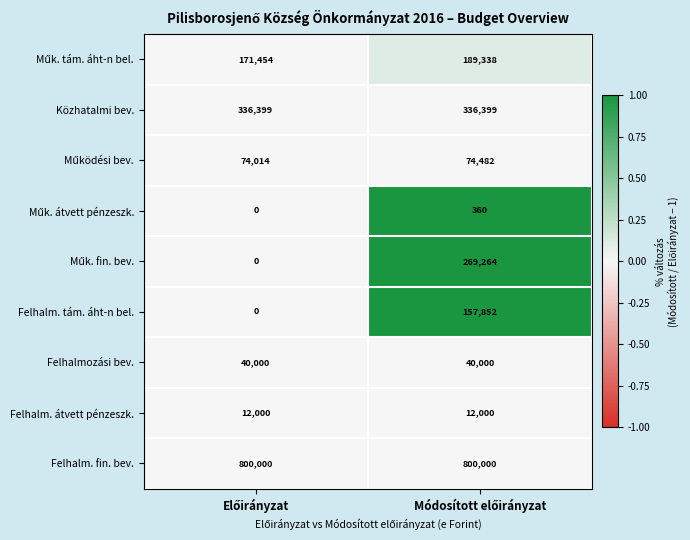

How many data points does each series have?

2